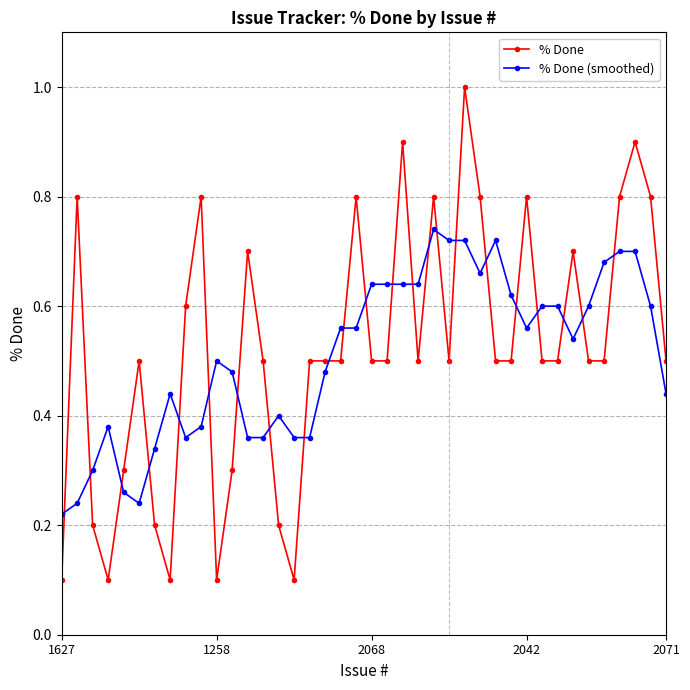

What is the maximum value for % Done?

1.0